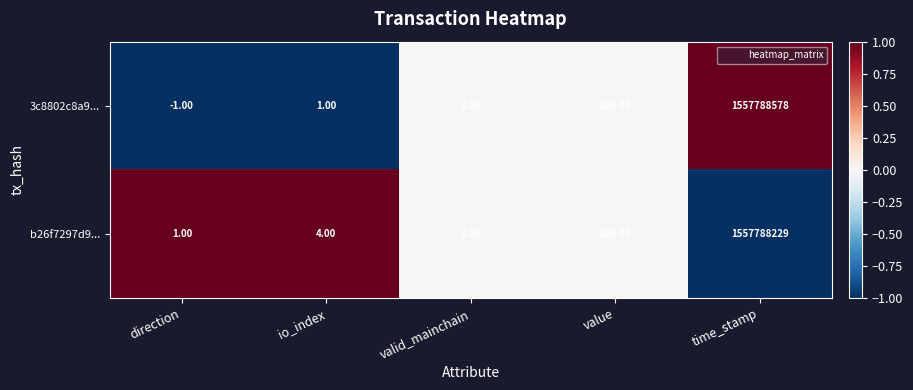

How many distinct data groups are displayed?

2